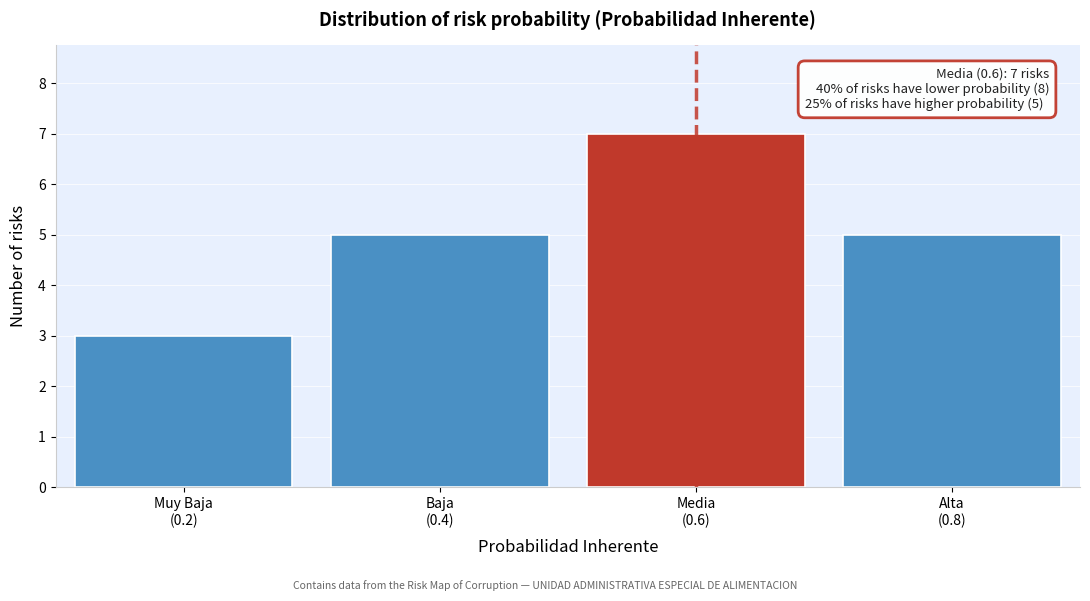

Reading right to left, what are all the values shown in this chart?

5	7	5	3